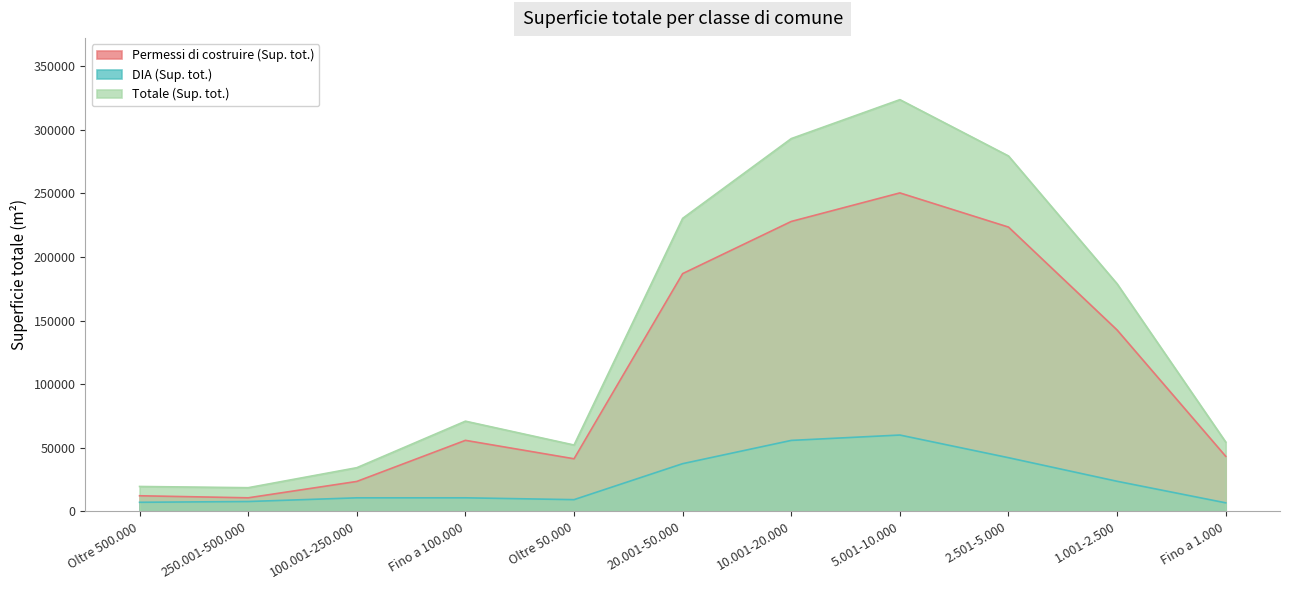

True or false: Permessi di costruire (Sup. tot.) and DIA (Sup. tot.) intersect in this chart.

False